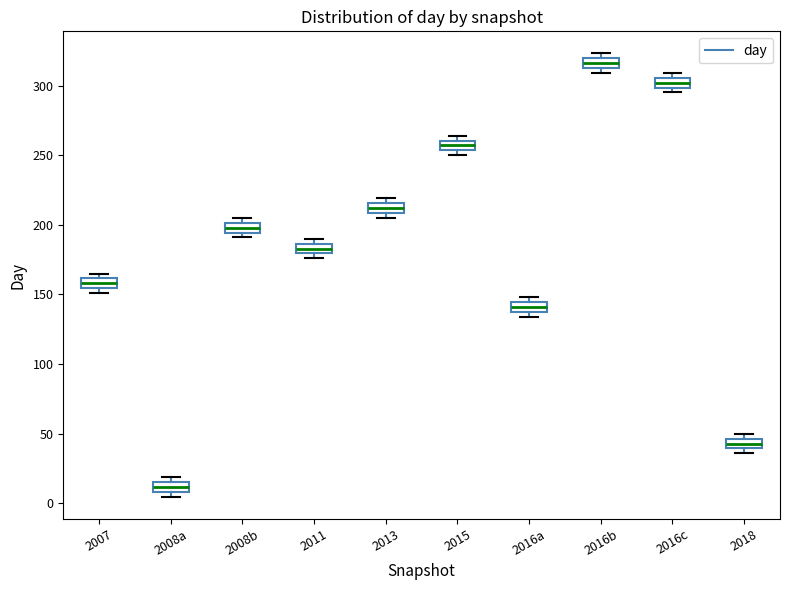

Where is the upper edge of the box for 2007 on the y-axis? The values are not printed on the chart, so give them approximately, as read against the axis.

160